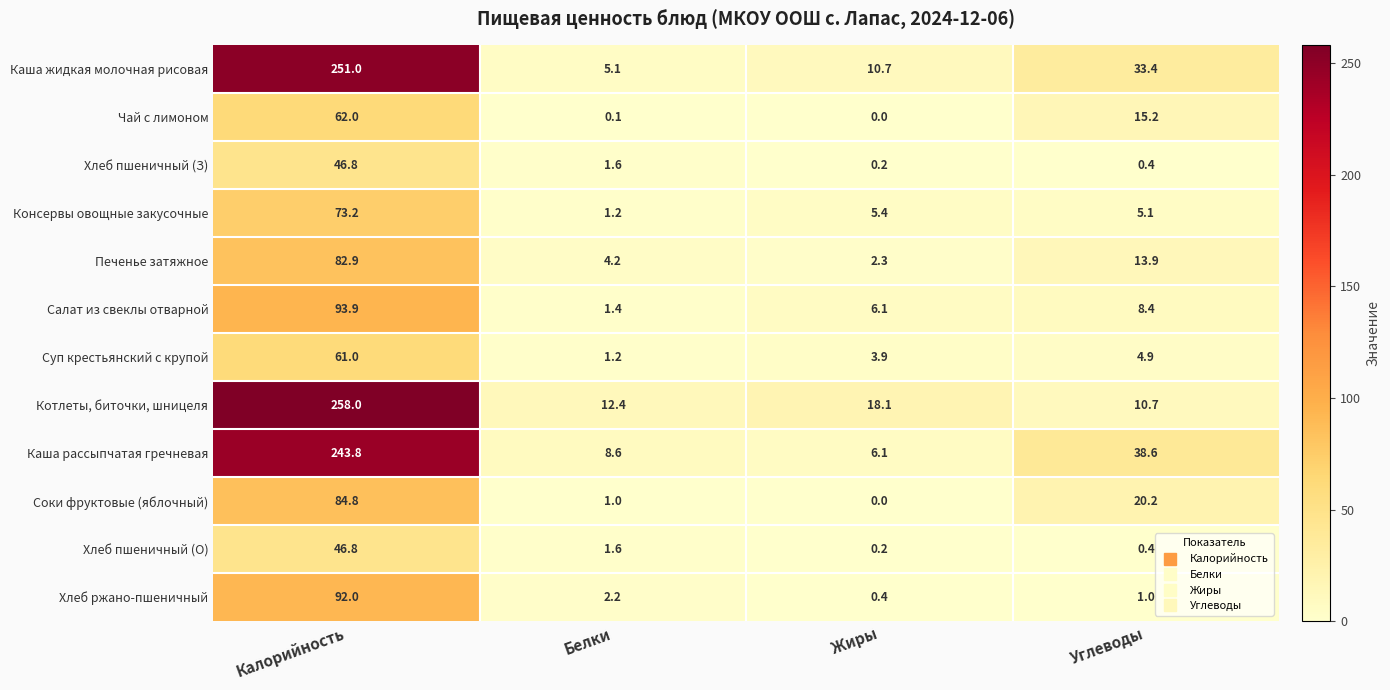

Which series has the largest total across all categories?

Каша жидкая молочная рисовая